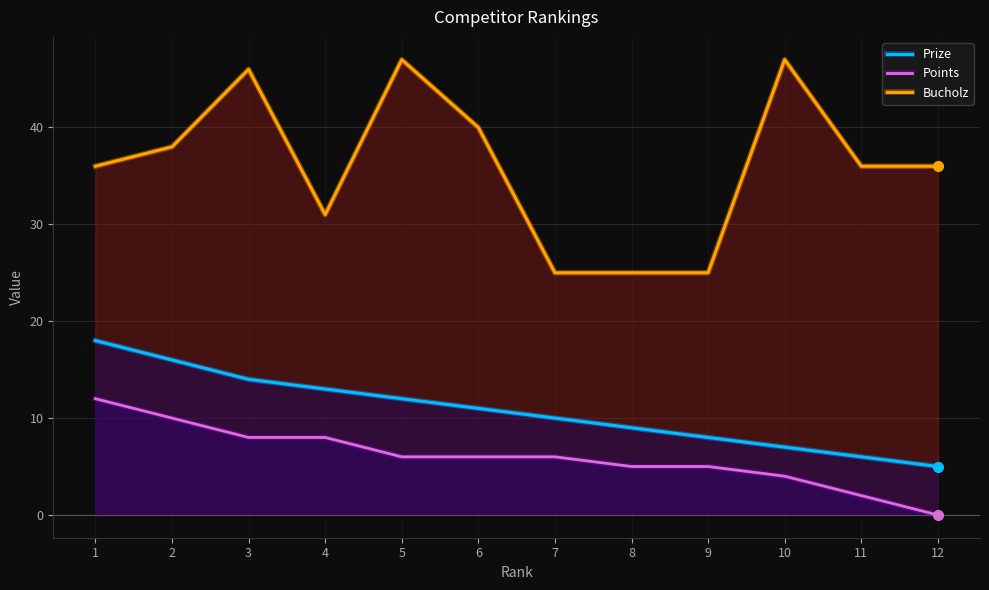

Rank the series at 9 from highest to lowest value.

Bucholz, Prize, Points